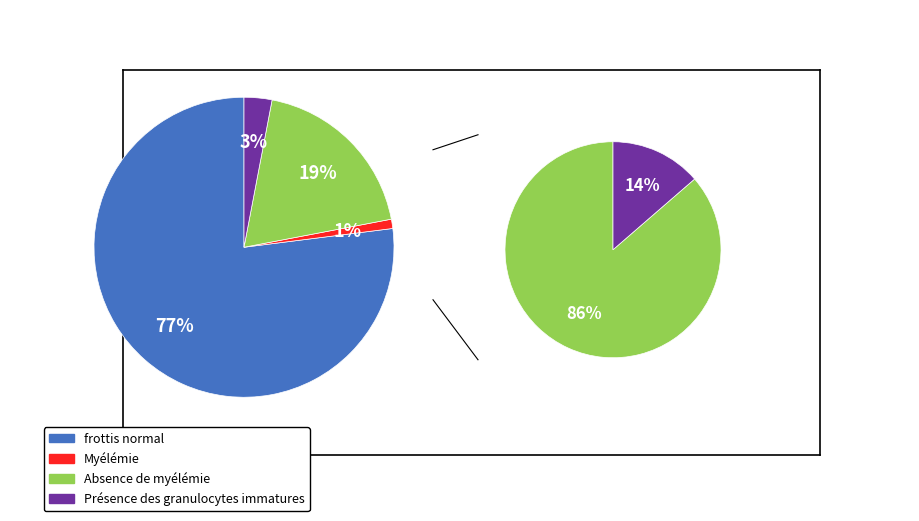

Between 35 and 12, which is larger?

35